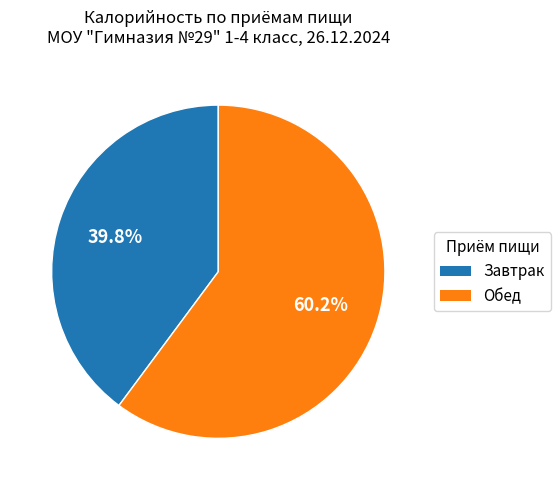

How many segments does this pie chart have?

2